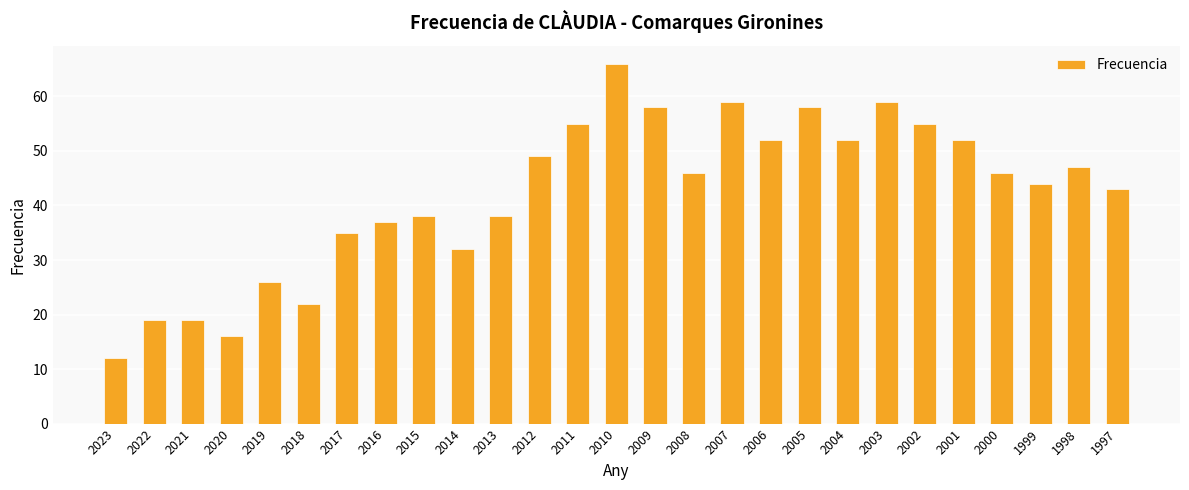

What is the change in value from 2014 to 2001?

+20